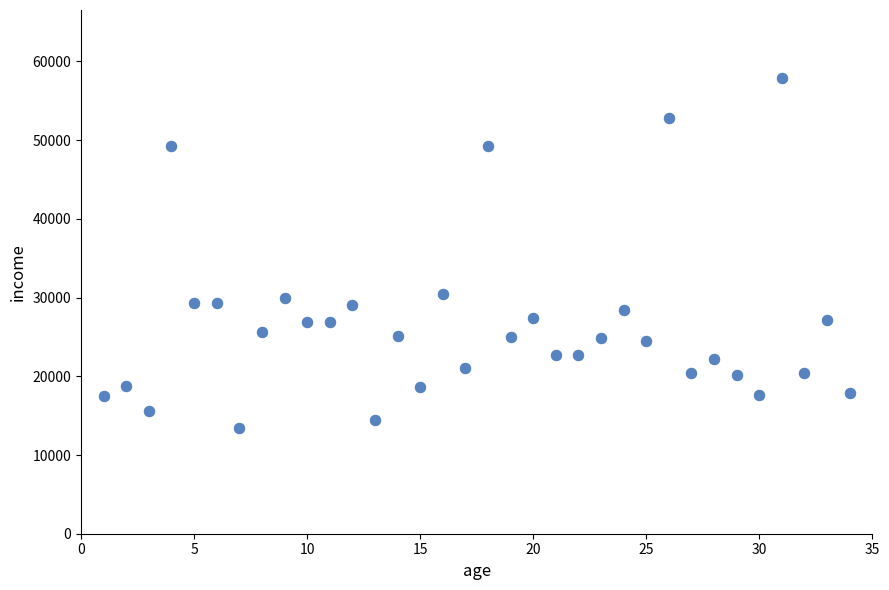

What is the range of X values (max minus min)?

33.0